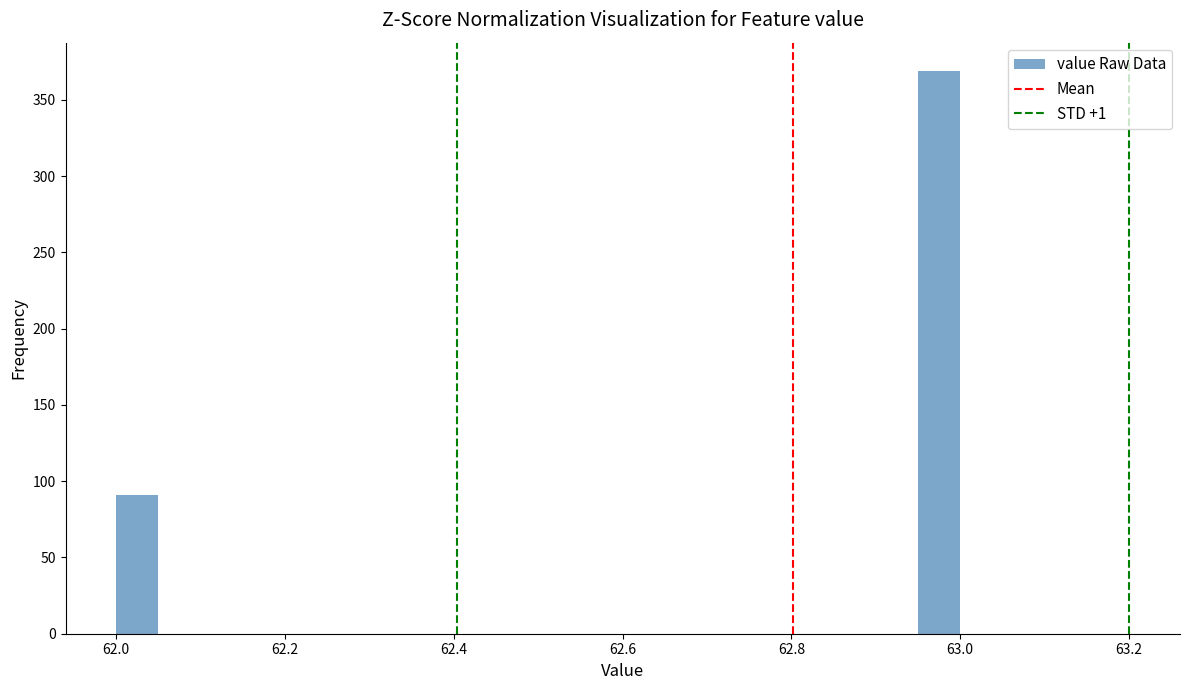

Read against the x-axis, roughly where is the centre of the tallest bar?

62.98